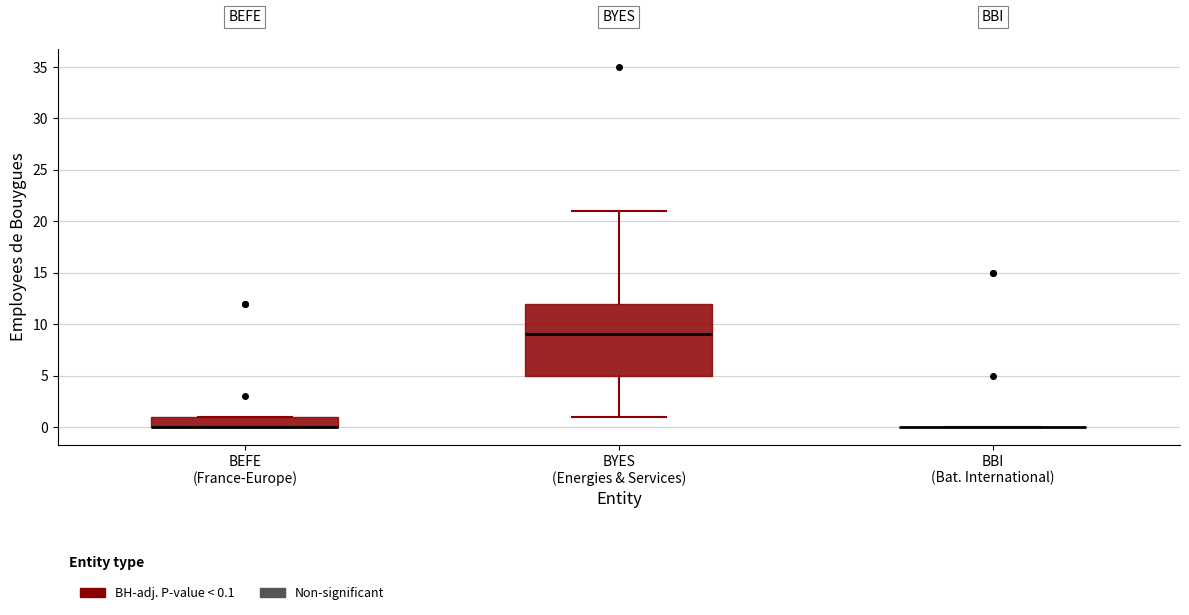

Reading left to right, transcribe this box plot: for each box, give where its median line is, the range the box spans, and where its two whiskers end, as read against the y-axis. The values are not printed on the chart, so give them approximately, as read against the axis.

BEFE (France-Europe): median 0 (drawn on the box's lower edge), box 0 to 1, whiskers 0 to 1
BYES (Energies & Services): median 9, box 5 to 12, whiskers 1 to 21
BBI (Bat. International): box collapsed to a line at 0, whiskers 0 to 0